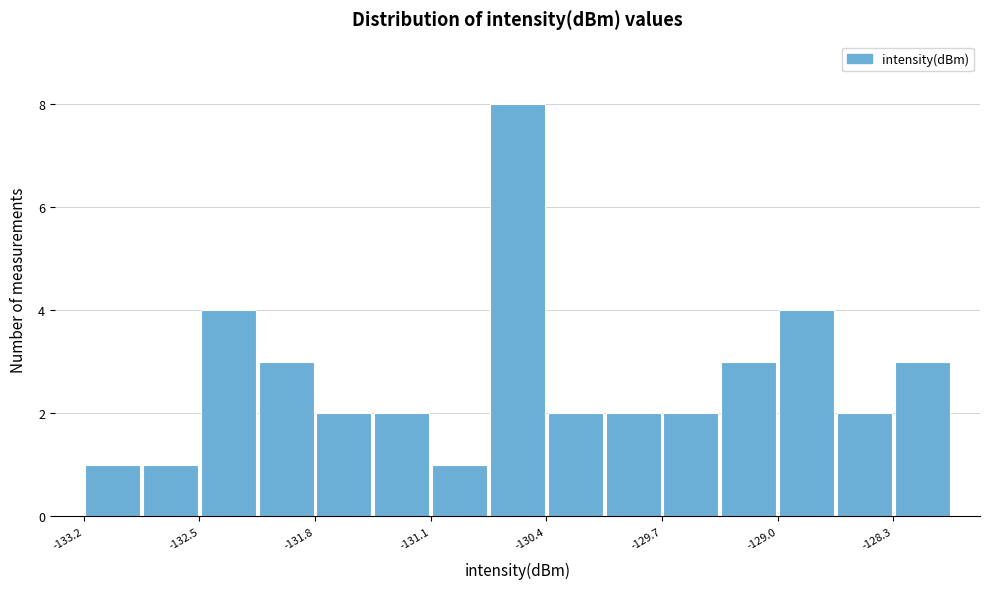

Read against the x-axis, roughly where is the centre of the tallest bar?

-130.6